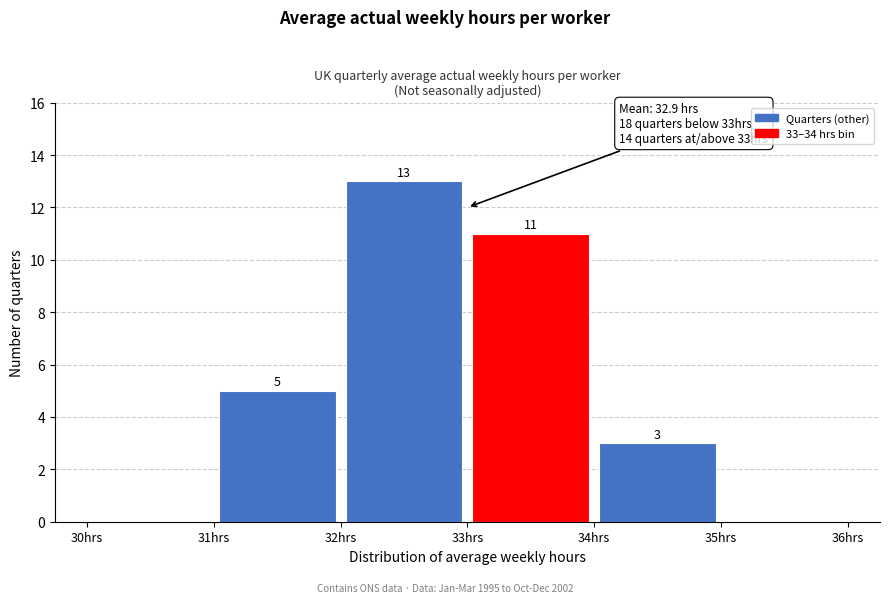

Over which range of the x-axis is the bar tallest?

32 to 33